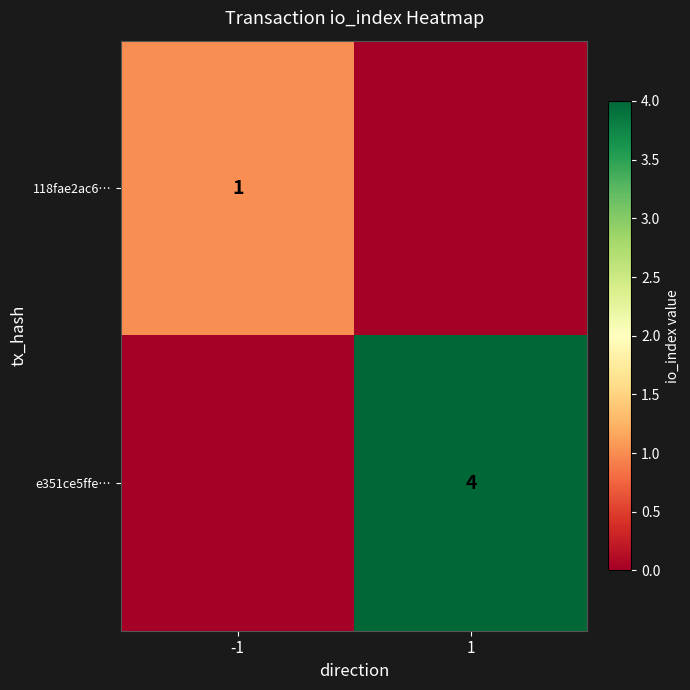

True or false: e351ce5ffe… has a value of 5 at 1.

False